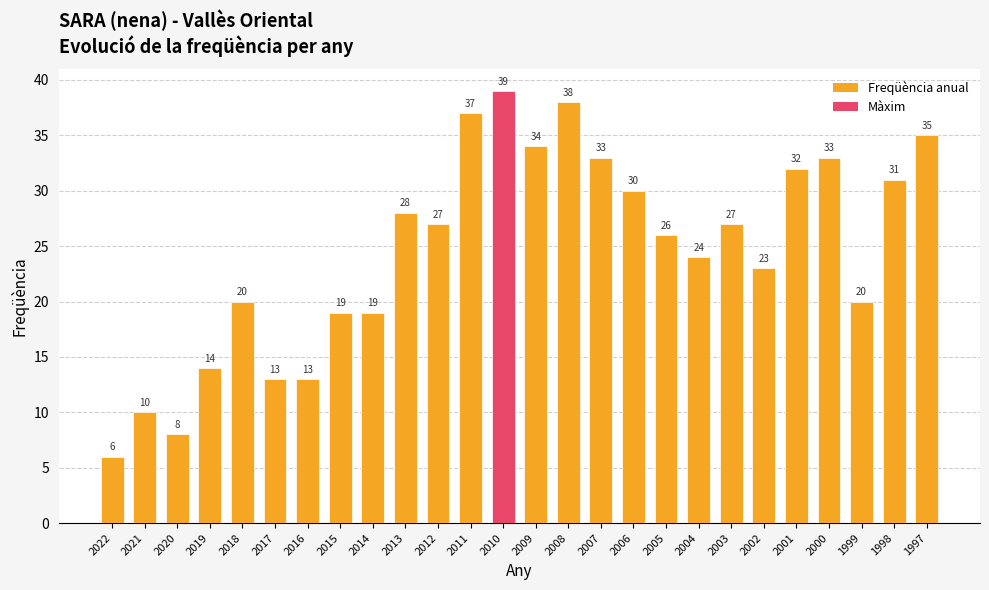

What is the minimum value shown in the chart?

6